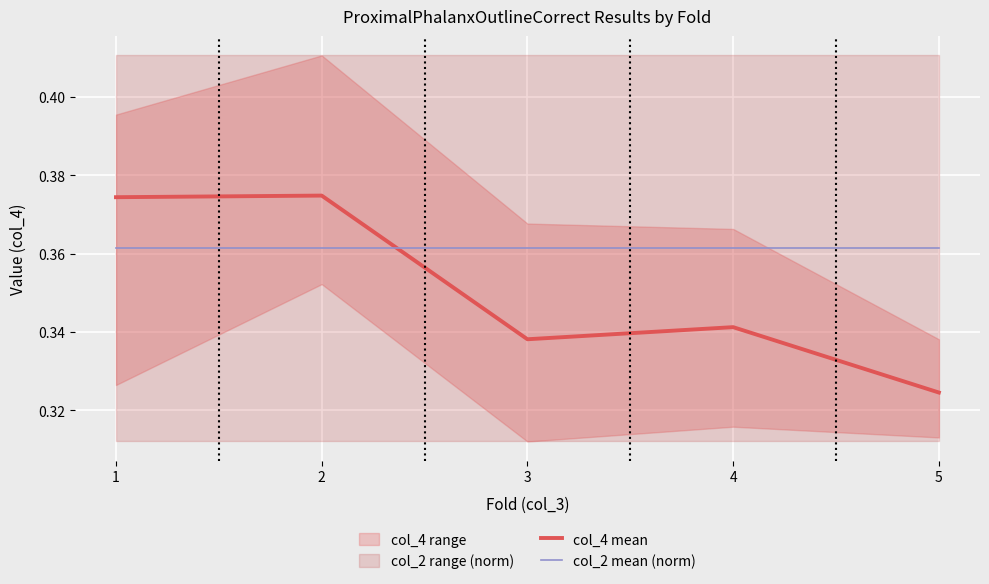

The value of col_2 mean (norm) at 4 is 0.2. True or false?

False